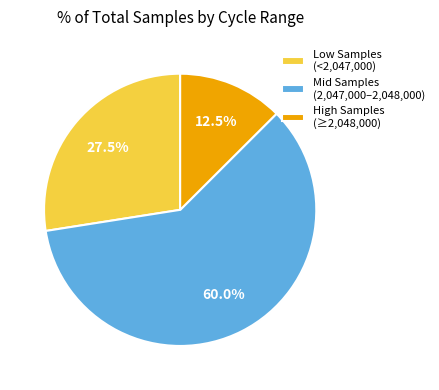

What is the ratio of the value at Mid Samples (2,047,000–2,048,000) to the value at High Samples (≥2,048,000)?

4.8